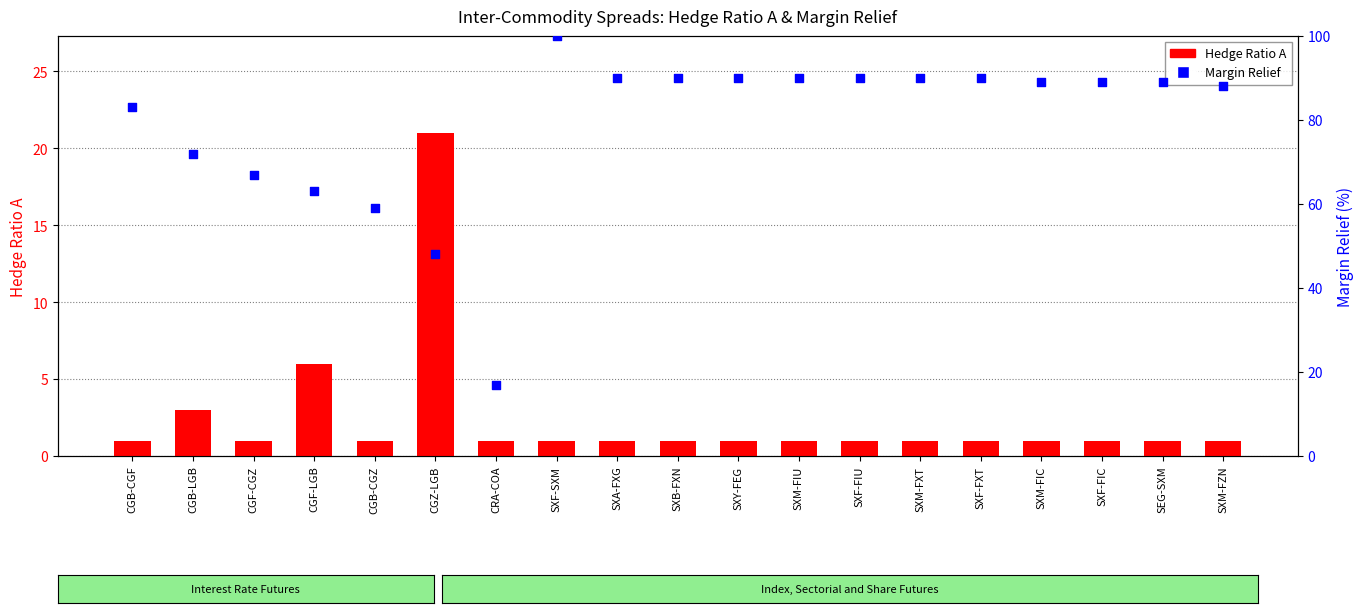

What are all the series names shown in the legend?

Hedge Ratio A, Margin Relief